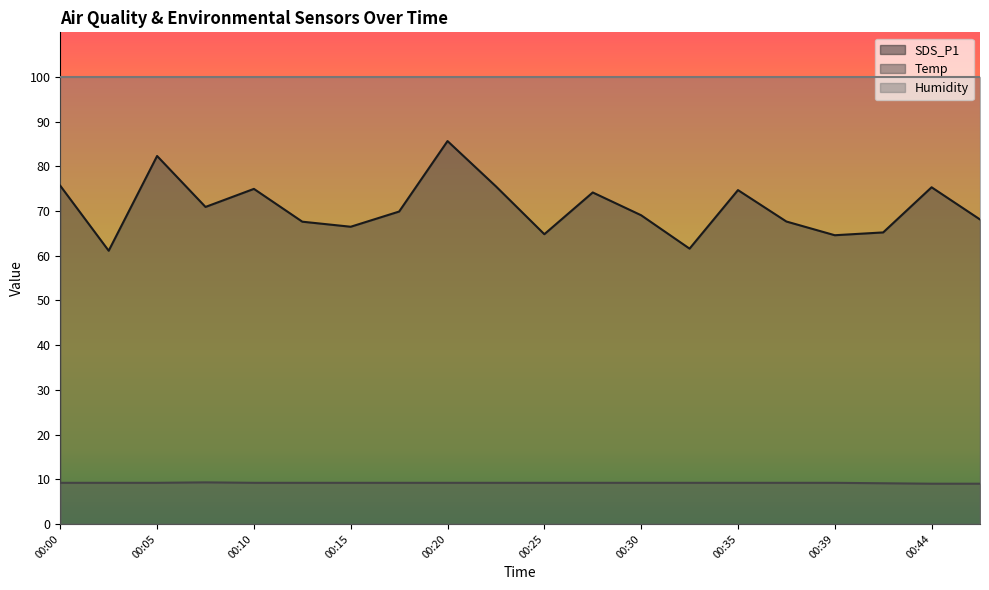

What is the value of the Temp point at the 6th from the left?

9.2